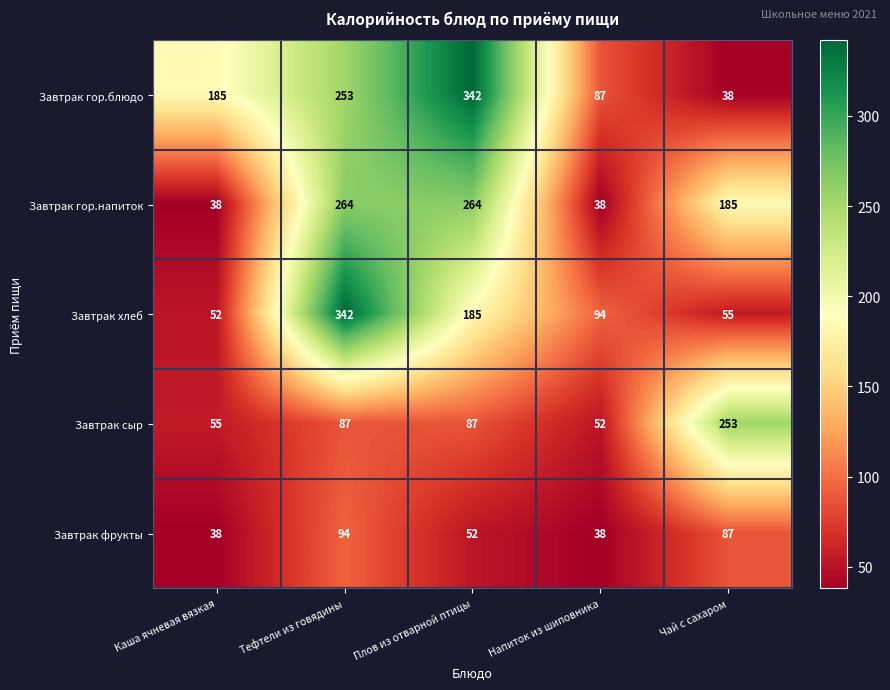

Rank the series at Чай с сахаром from lowest to highest value.

Завтрак гор.блюдо, Завтрак хлеб, Завтрак фрукты, Завтрак гор.напиток, Завтрак сыр